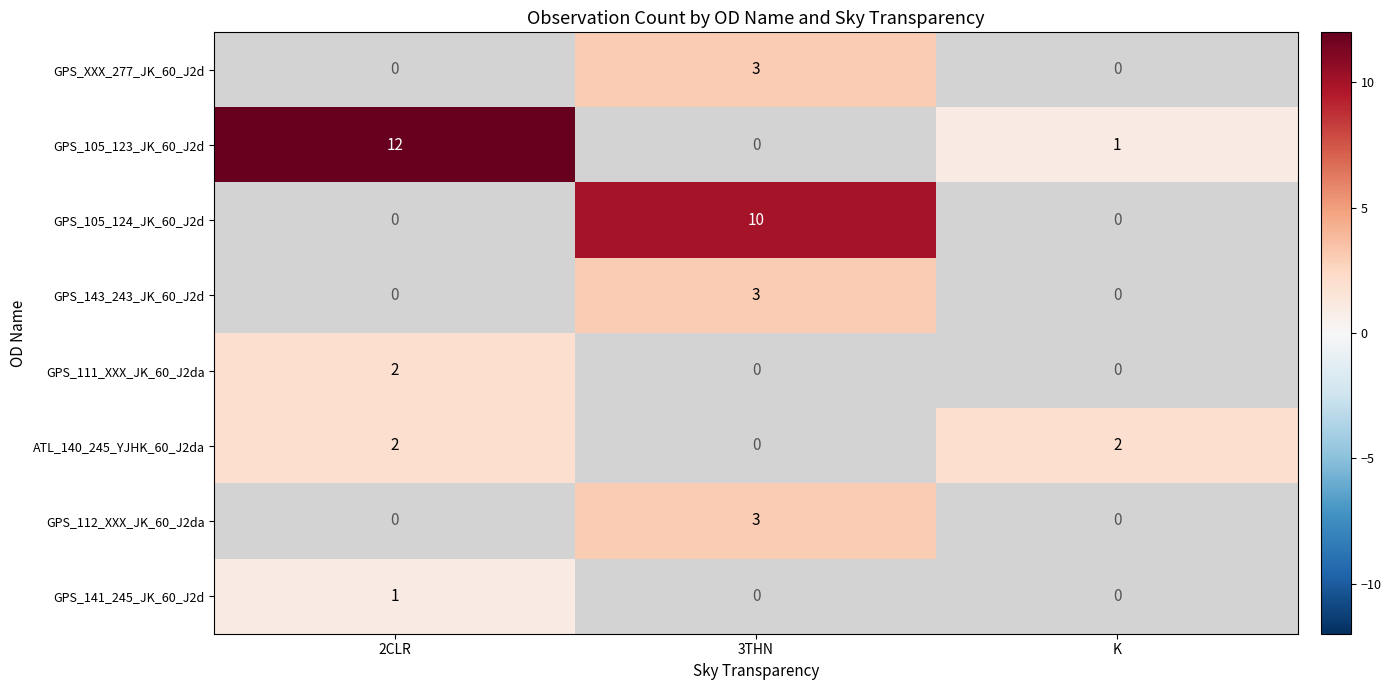

Which category has the highest value across all series?

2CLR